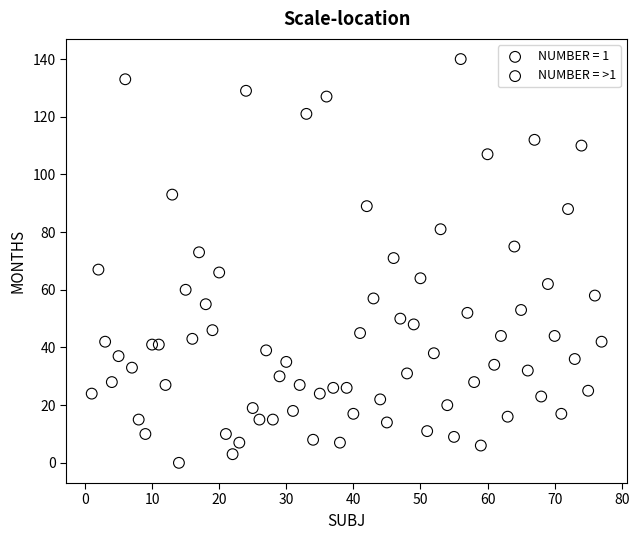

Which series contains the highest Y value?

NUMBER = 1